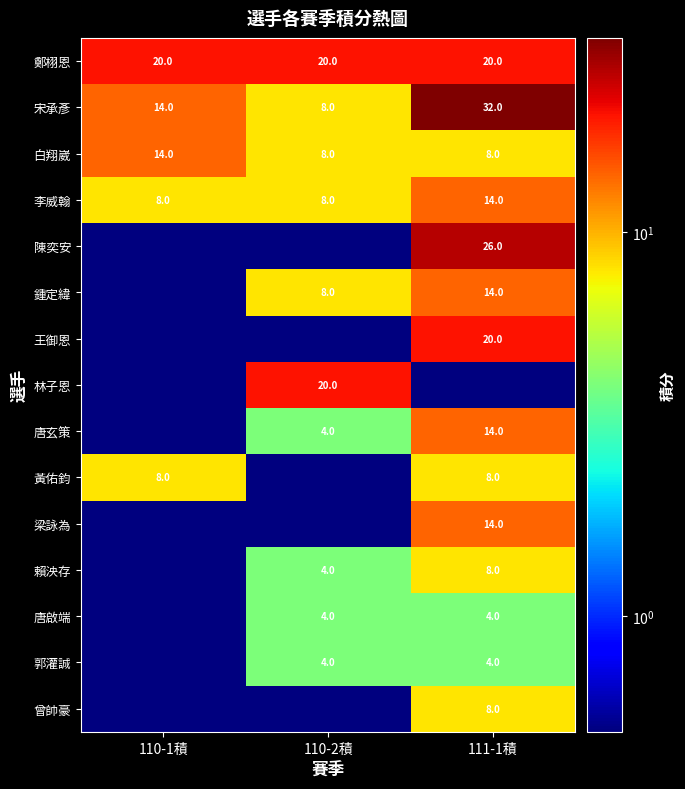

True or false: 曾帥豪 has a value of 2.0 at 111-1積.

False